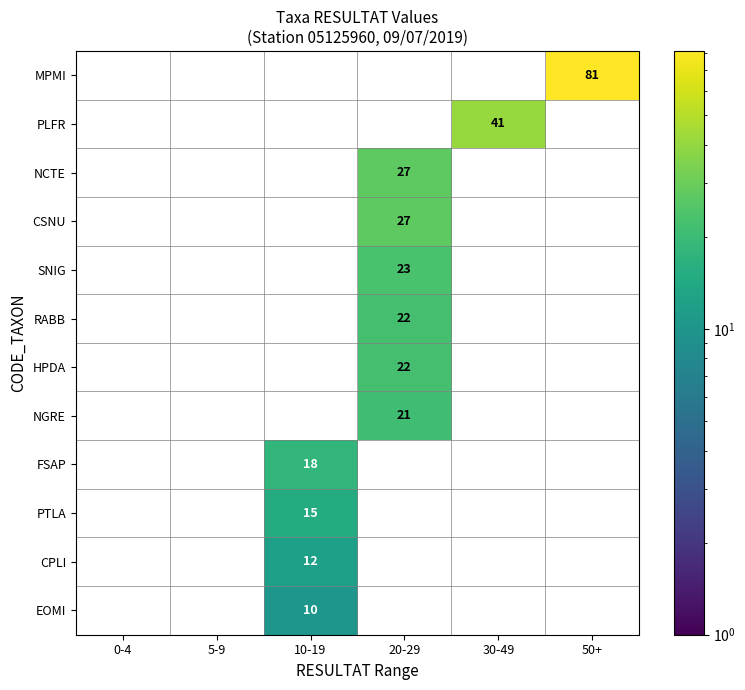

What is the sum of all MPMI values?

81